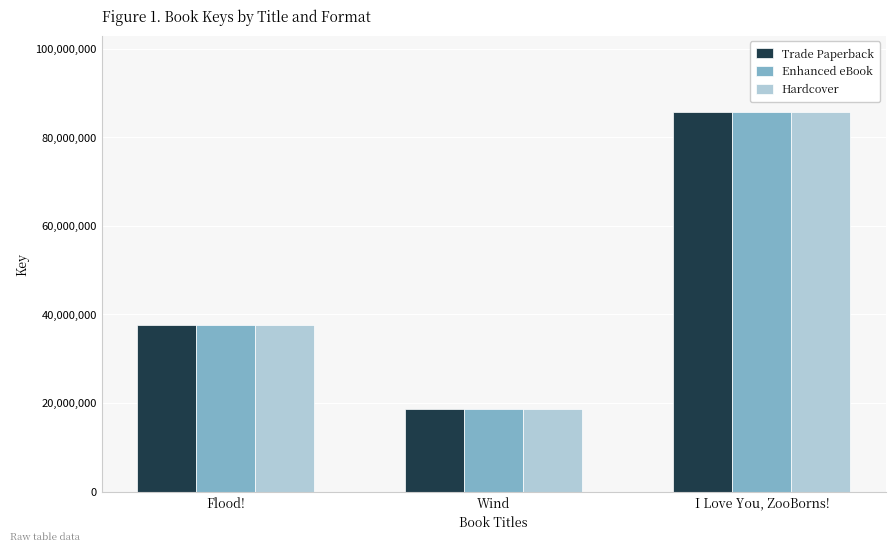

The value of Trade Paperback at Flood! is 37494257. True or false?

True